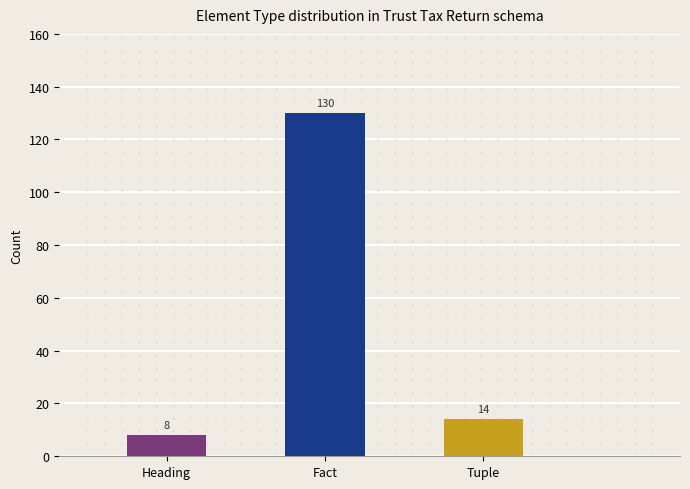

What is the label of the 3rd bar from the right?

Heading